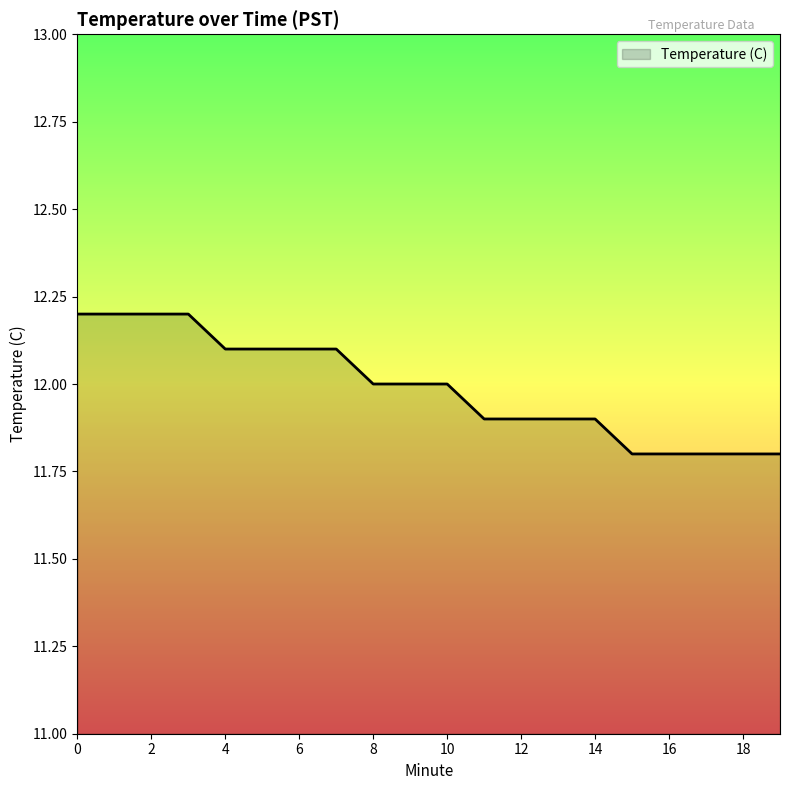

What is the minimum value shown in the chart?

11.8